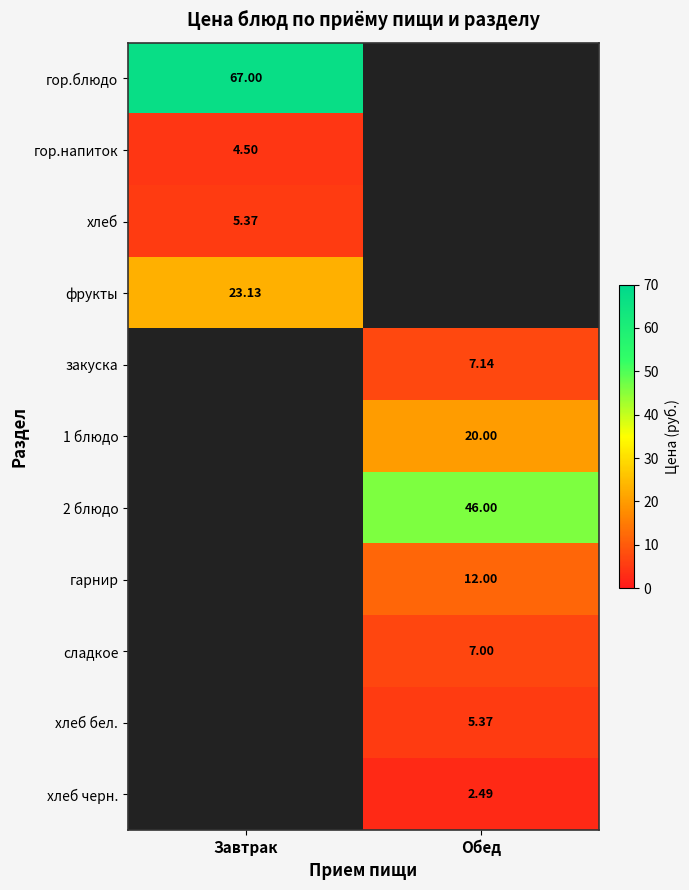

At which category does the chart reach its peak across all series?

Завтрак